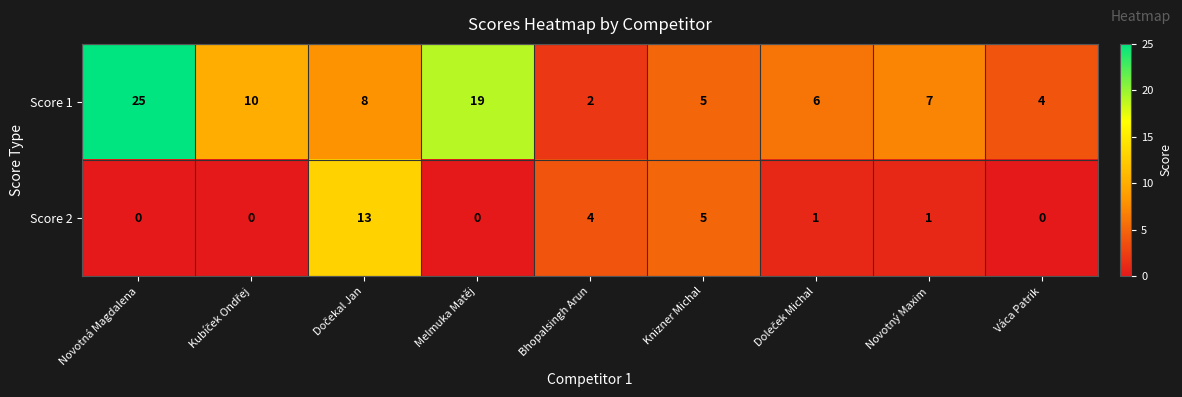

Which series has the largest total across all categories?

Score 1